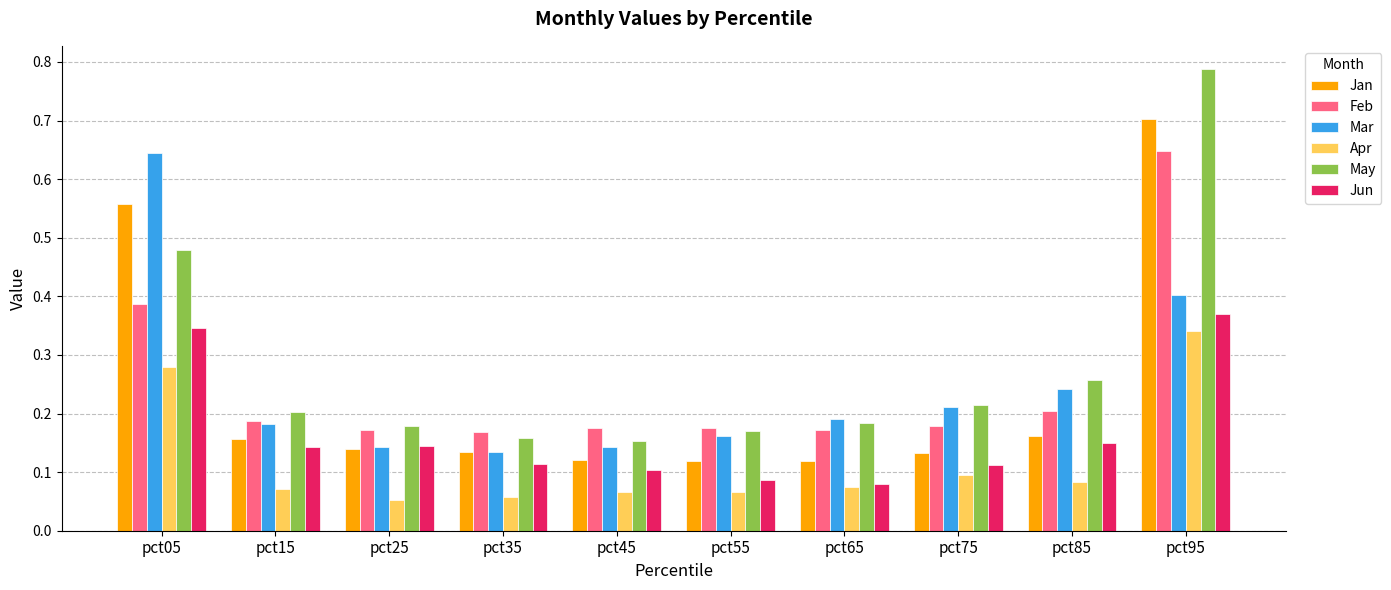

At which category is the sum across all series the highest?

pct95